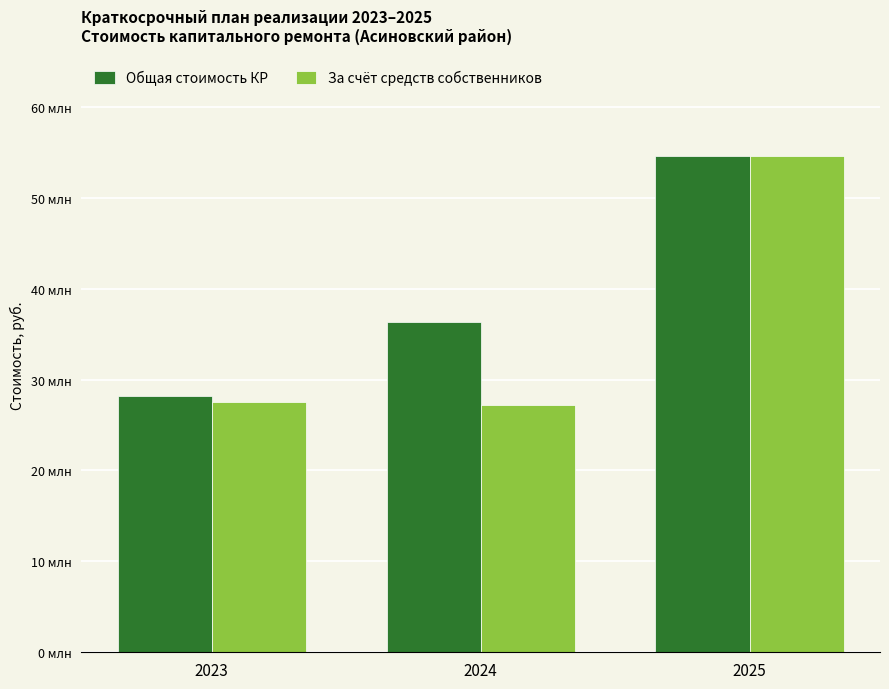

Reading left to right, what are all the values shown in this chart?

Общая стоимость КР: 2023=28246700.7	2024=36299075.9	2025=54541860.1
За счёт средств собственников: 2023=27519894.1	2024=27209131.9	2025=54541860.1